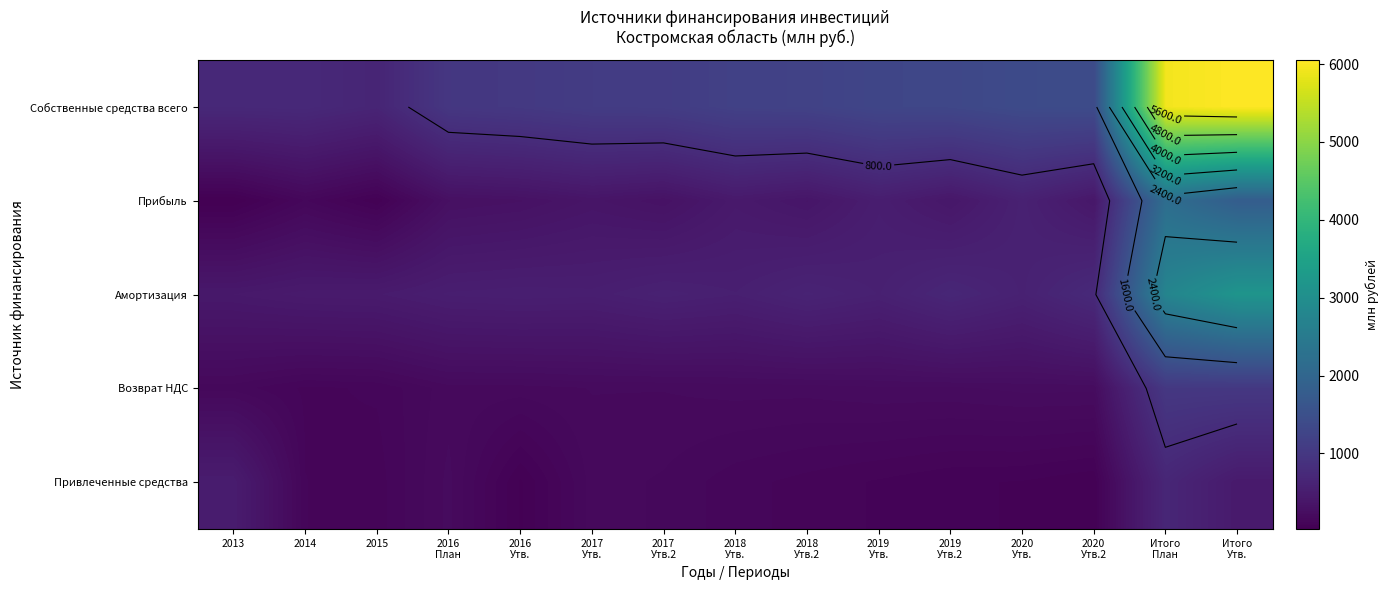

Which series has the largest total across all categories?

Собственные средства всего